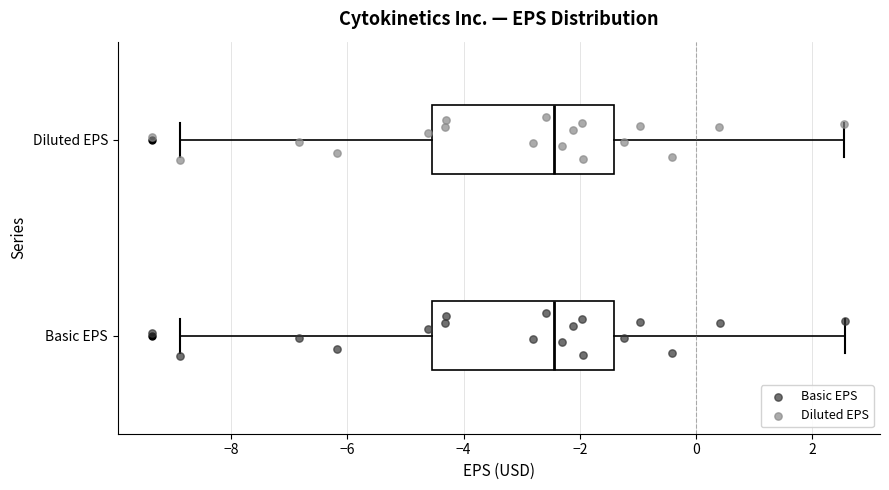

Reading bottom to top, transcribe this box plot: for each box, give where its median line is, the range the box spans, and where its two whiskers end, as read against the x-axis. The values are not printed on the chart, so give them approximately, as read against the axis.

Basic EPS: median -2.4, box -4.6 to -1.4, whiskers -8.8 to 2.6
Diluted EPS: median -2.4, box -4.6 to -1.4, whiskers -8.8 to 2.6